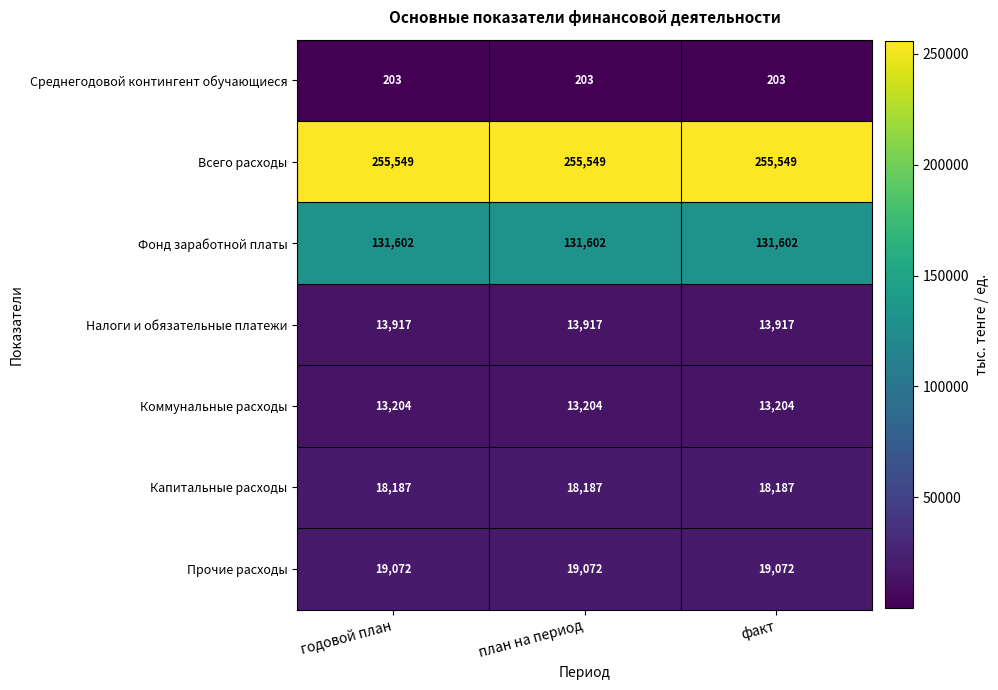

What is the approximate value of Коммунальные расходы at план на период?

13204